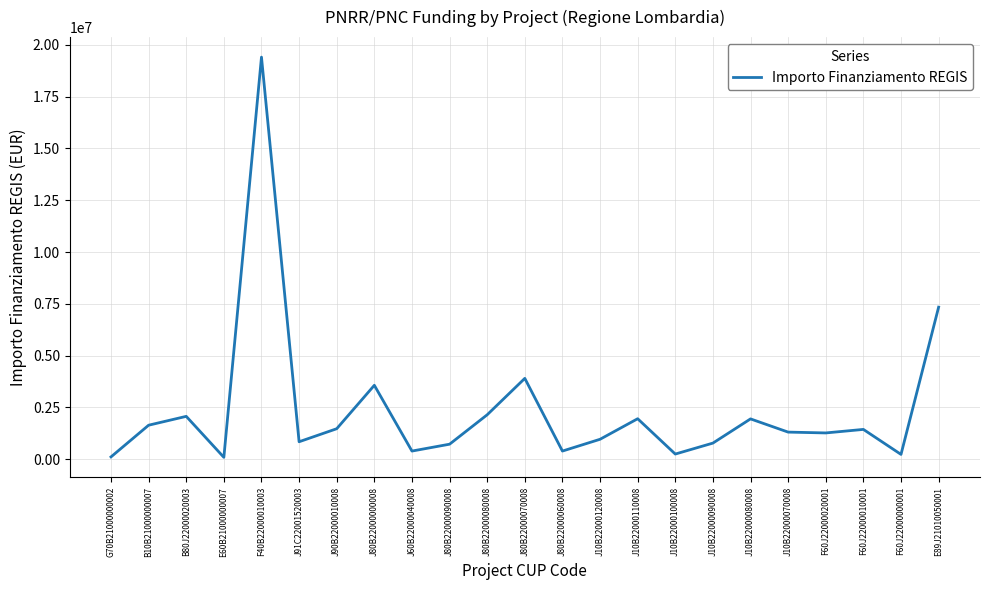

Which category has the highest value across all series?

F40B22000010003